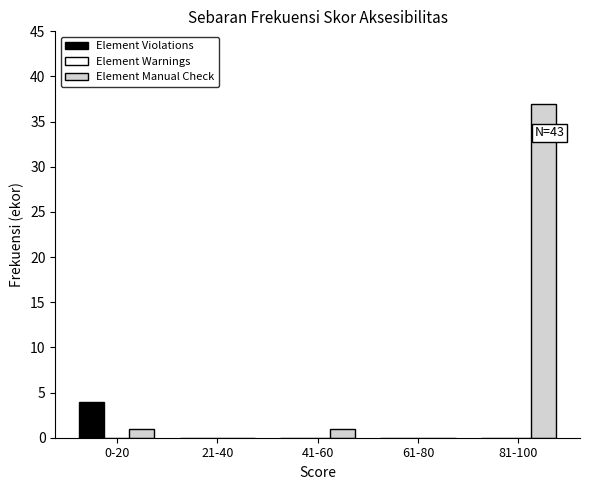

Reading left to right, transcribe all the data shown in this chart.

Element Violations: 0-20=4	21-40=0	41-60=0	61-80=0	81-100=0
Element Manual Check: 0-20=1	21-40=0	41-60=1	61-80=0	81-100=37